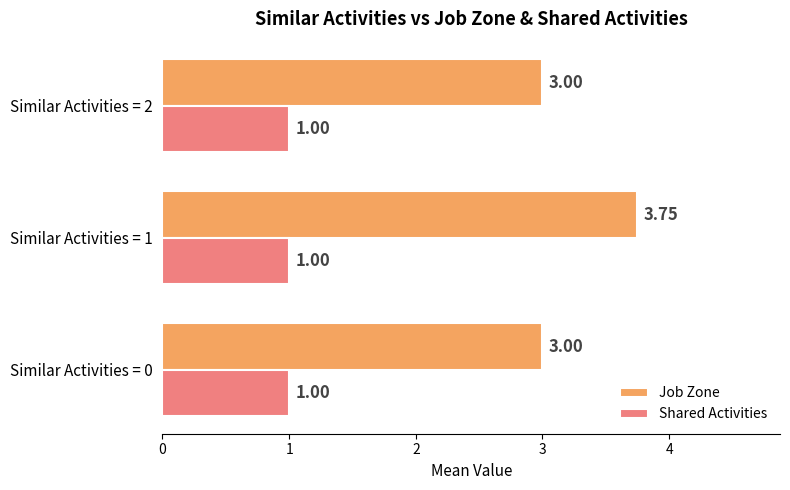

List the series in order of their peak value, highest first.

Job Zone, Shared Activities